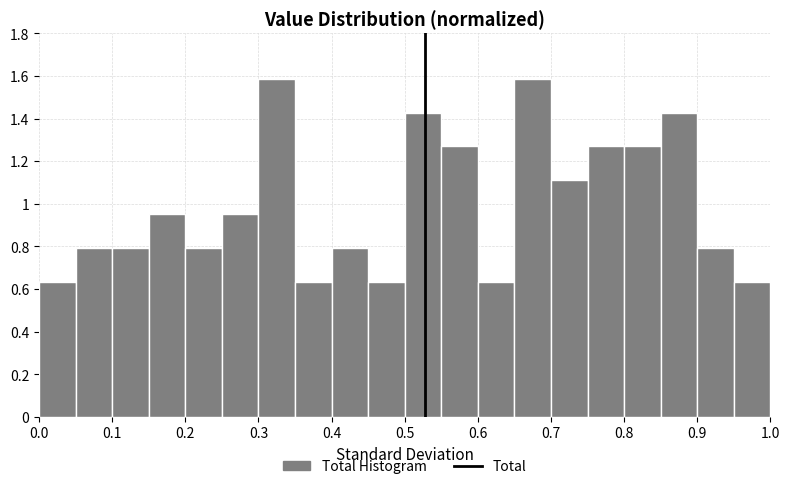

Reading left to right, transcribe this chart: for each bar, give the range it covers on the x-axis and its height. The values are not printed on the chart, so give them approximately, as read against the axis.

0.00 to 0.05: 0.64
0.05 to 0.10: 0.80
0.10 to 0.15: 0.80
0.15 to 0.20: 0.96
0.20 to 0.25: 0.80
0.25 to 0.30: 0.96
0.30 to 0.35: 1.58
0.35 to 0.40: 0.64
0.40 to 0.45: 0.80
0.45 to 0.50: 0.64
0.50 to 0.55: 1.42
0.55 to 0.60: 1.26
0.60 to 0.65: 0.64
0.65 to 0.70: 1.58
0.70 to 0.75: 1.12
0.75 to 0.80: 1.26
0.80 to 0.85: 1.26
0.85 to 0.90: 1.42
0.90 to 0.95: 0.80
0.95 to 1.00: 0.64